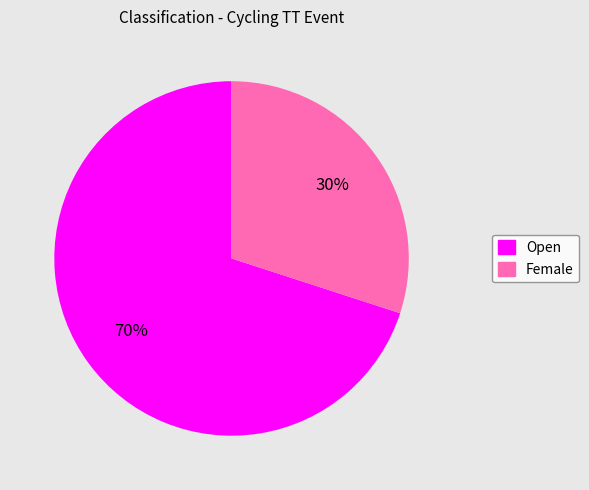

Is there a majority slice in this chart?

Yes